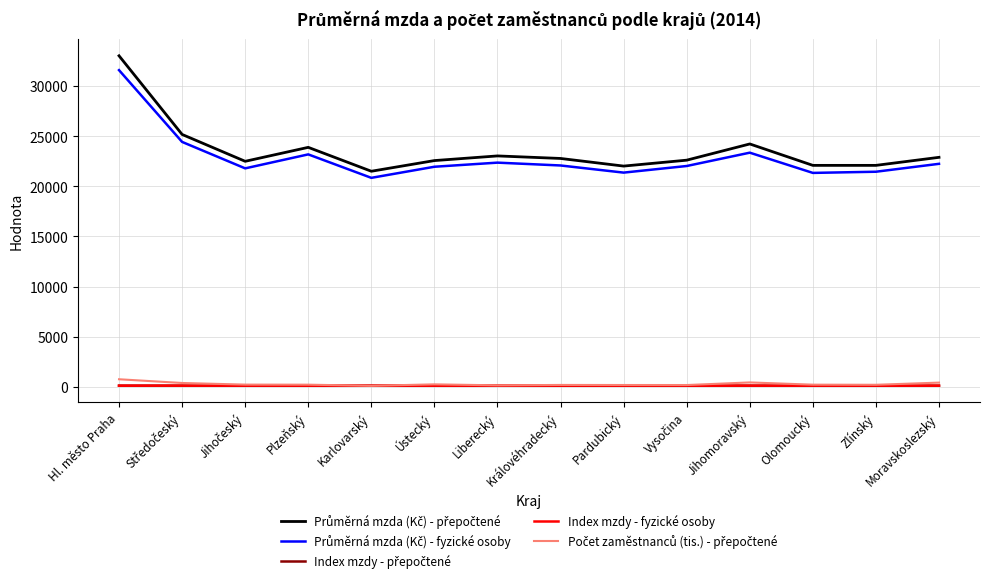

What is the greatest value displayed?

33044.0